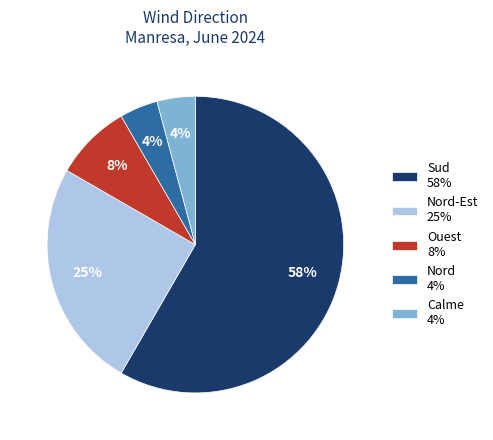

Combined, do Sud 58% and Ouest 8% account for over 50%?

Yes